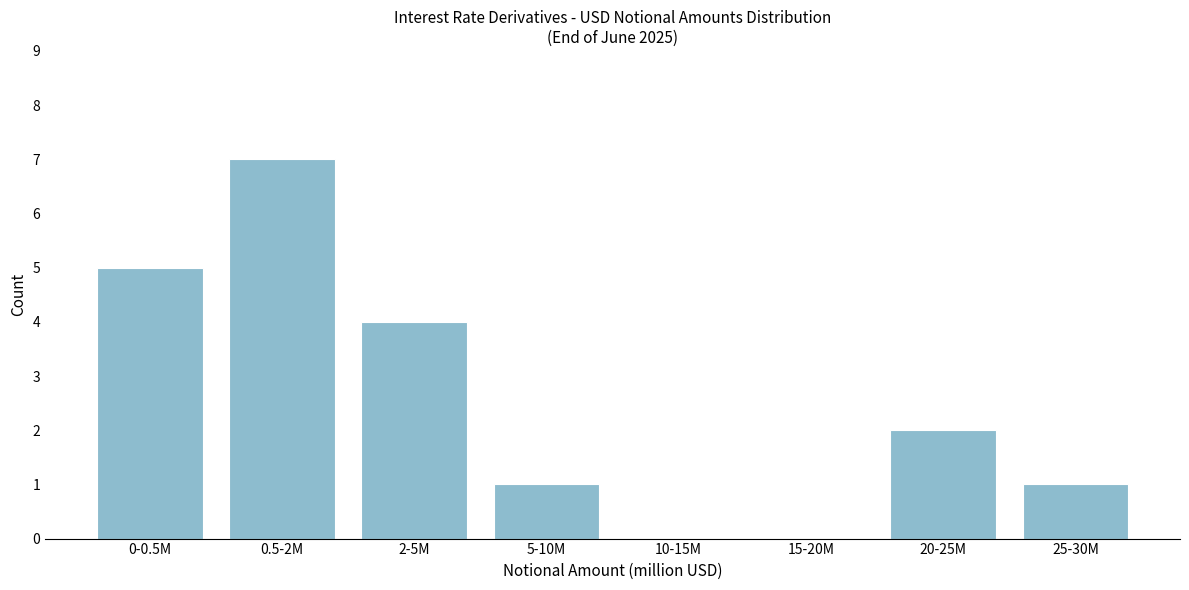

Reading left to right, transcribe all the data shown in this chart.

0-0.5M=5	0.5-2M=7	2-5M=4	5-10M=1	10-15M=0	15-20M=0	20-25M=2	25-30M=1